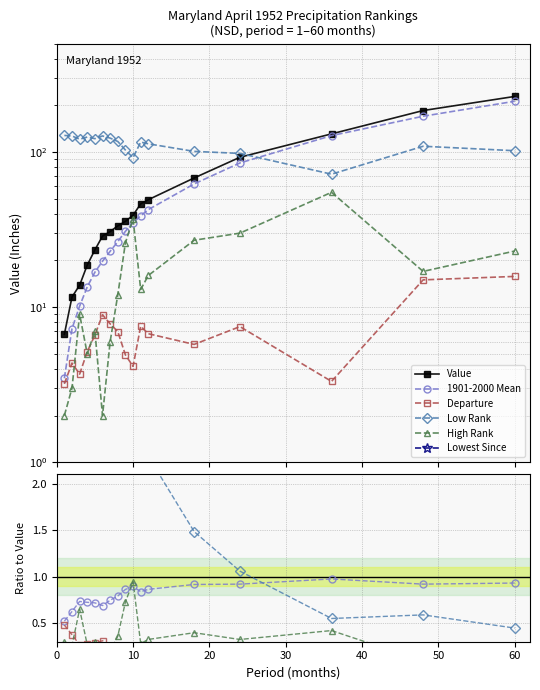

True or false: Lowest Since and Departure intersect in this chart.

False